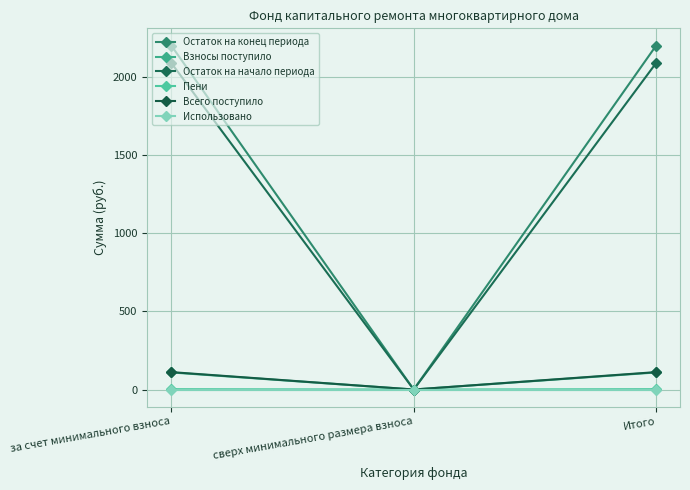

The value of Остаток на начало периода at за счет минимального взноса is 3174.1. True or false?

False